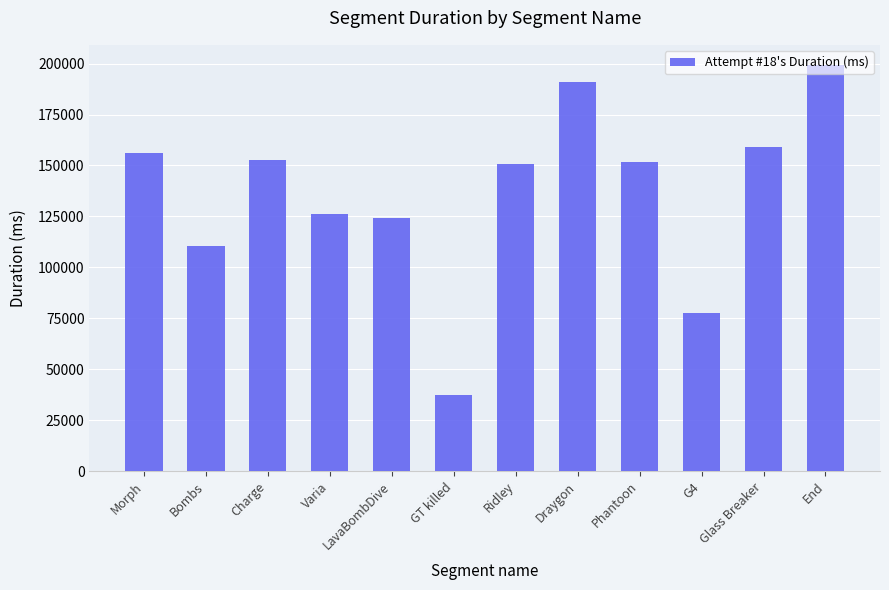

Which label corresponds to the largest value in the chart?

End